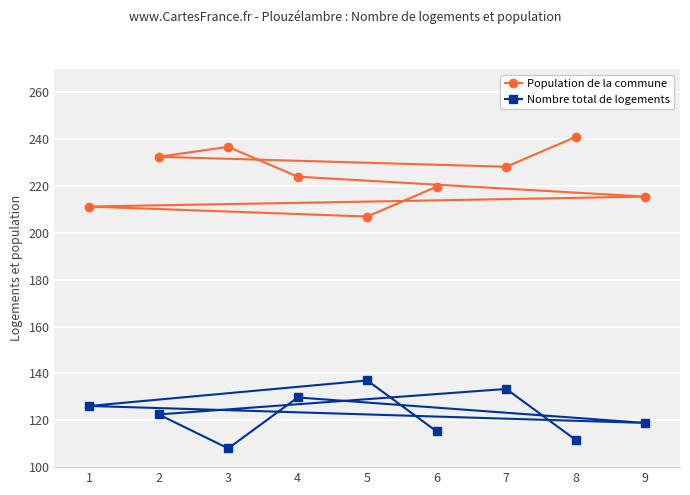

At which label is Nombre total de logements closest to 122?

2